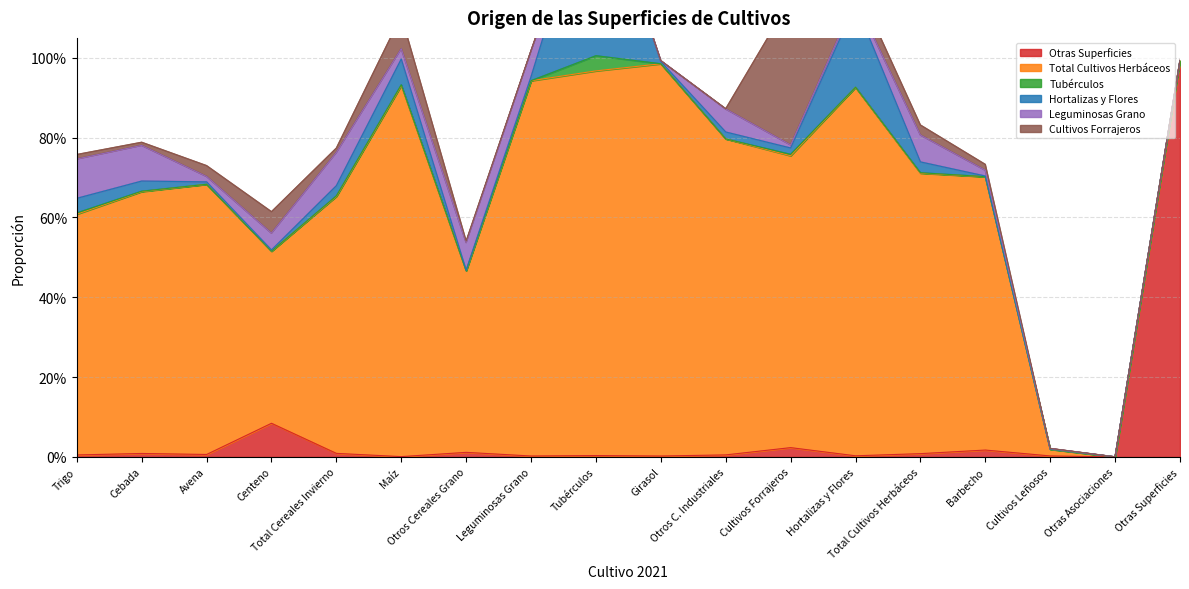

What are all the series names shown in the legend?

Otras Superficies, Total Cultivos Herbáceos, Tubérculos, Hortalizas y Flores, Leguminosas Grano, Cultivos Forrajeros